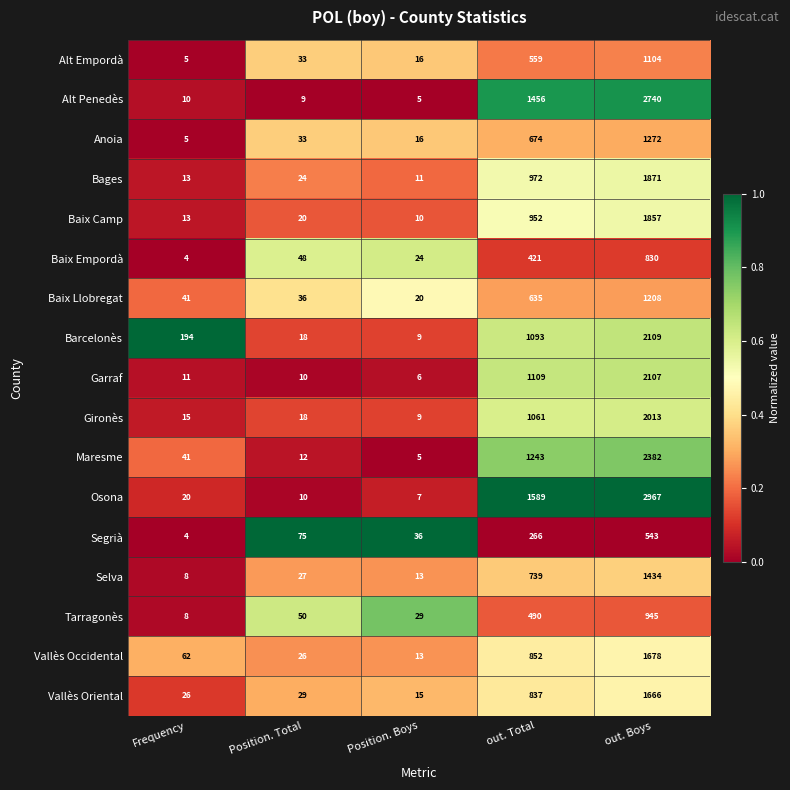

Read the Vallès Occidental value at out. Boys, to the nearest 10.

1680